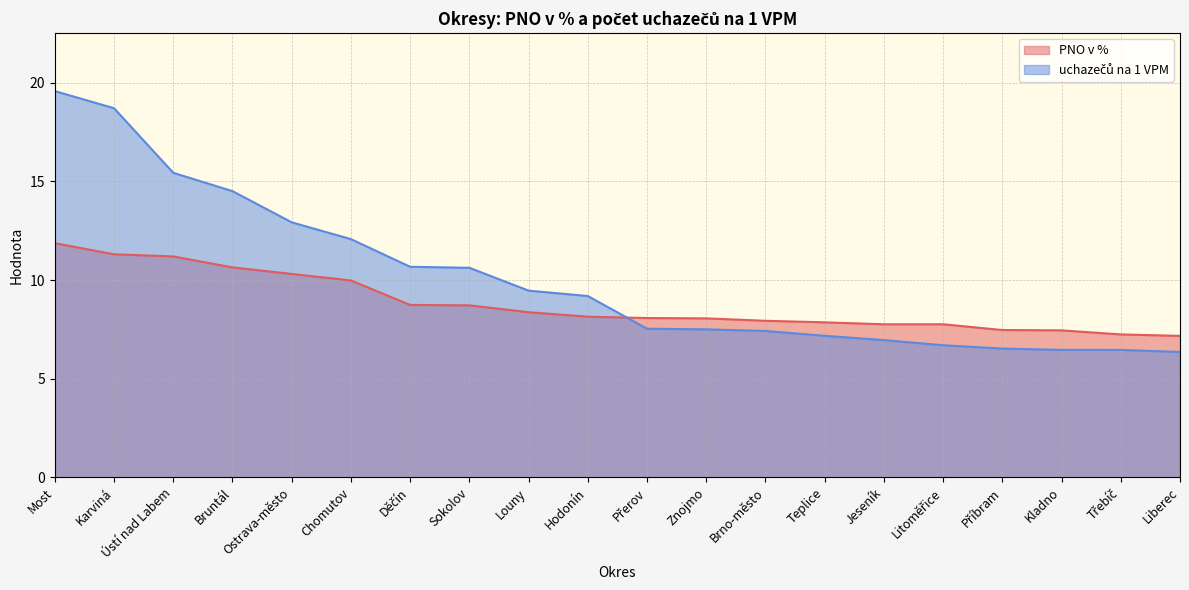

Reading left to right, list all the values displayed in this chart.

PNO v %: Most=11.9	Karviná=11.3	Ústí nad Labem=11.2	Bruntál=10.6	Ostrava-město=10.3	Chomutov=10.0	Děčín=8.7	Sokolov=8.7	Louny=8.4	Hodonín=8.1	Přerov=8.1	Znojmo=8.1	Brno-město=7.9	Teplice=7.9	Jeseník=7.8	Litoměřice=7.8	Příbram=7.5	Kladno=7.5	Třebíč=7.2	Liberec=7.2
uchazečů na 1 VPM: Most=19.6	Karviná=18.7	Ústí nad Labem=15.4	Bruntál=14.5	Ostrava-město=12.9	Chomutov=12.1	Děčín=10.7	Sokolov=10.6	Louny=9.5	Hodonín=9.2	Přerov=7.5	Znojmo=7.5	Brno-město=7.4	Teplice=7.2	Jeseník=7.0	Litoměřice=6.7	Příbram=6.5	Kladno=6.5	Třebíč=6.5	Liberec=6.4